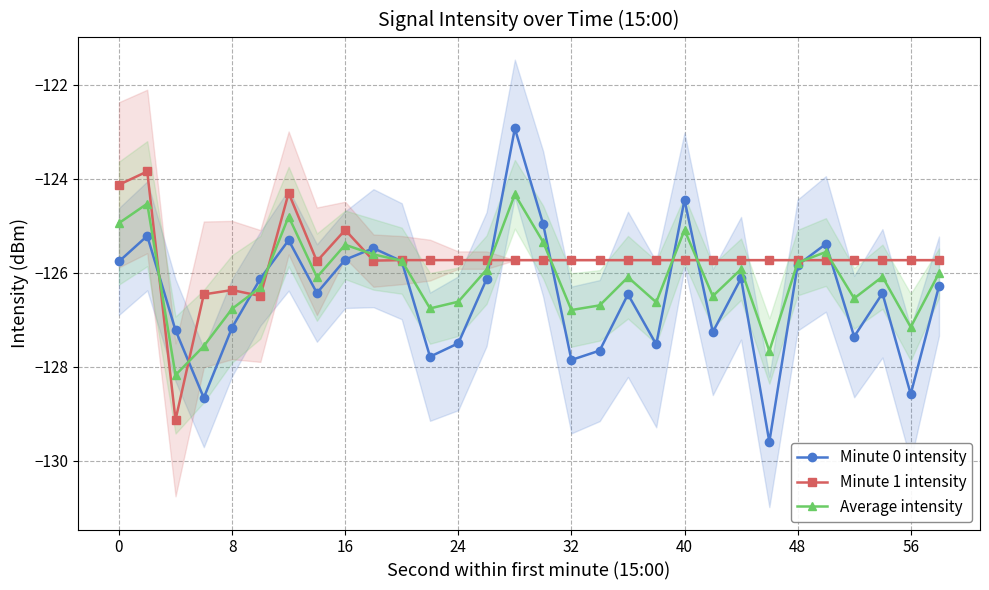

What is the difference between the maximum and minimum values in the Average intensity series?

3.8